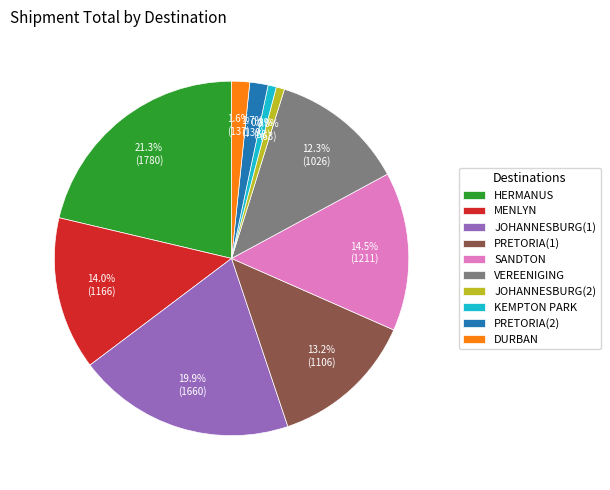

What percentage is the HERMANUS slice, to the nearest percent?

21%